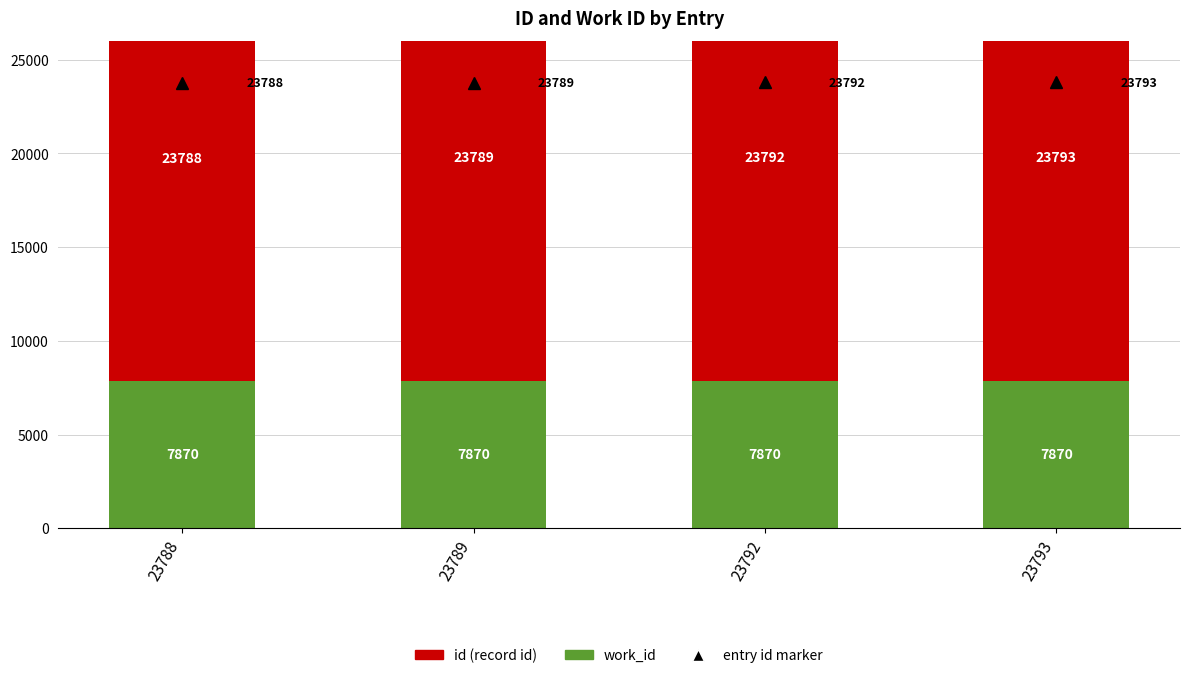

Count the id values in the range 23789 to 23793.

3